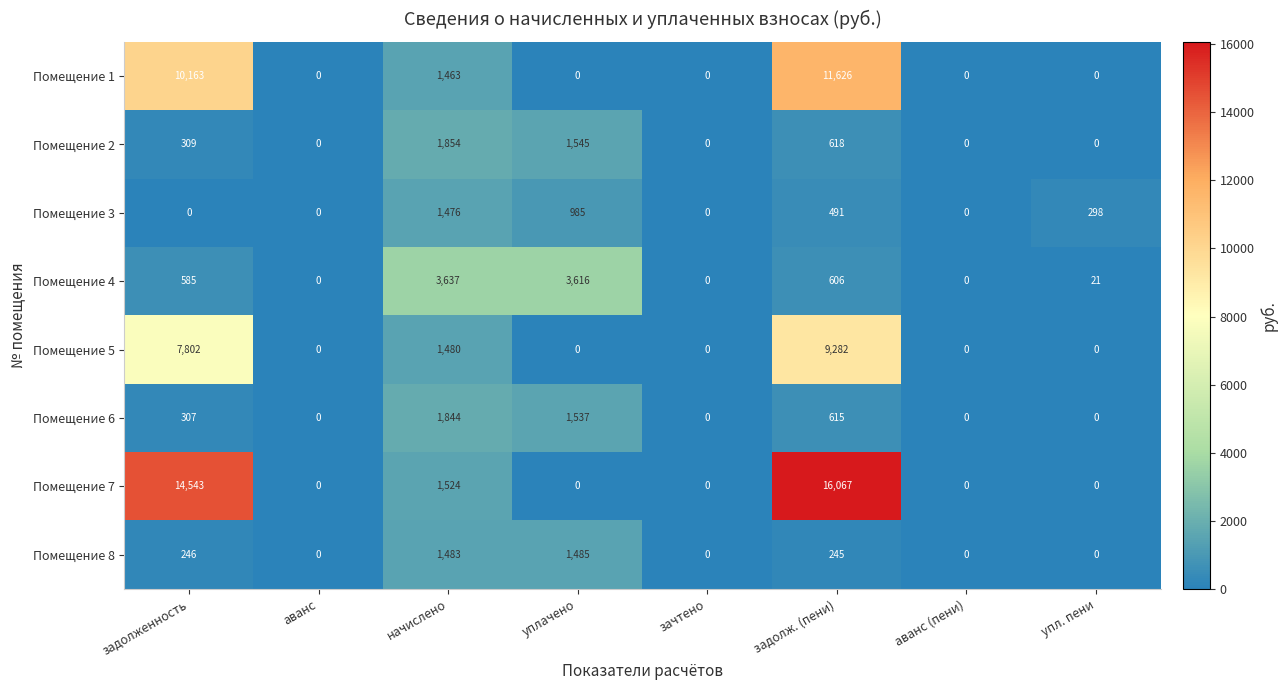

At which label does Помещение 8 first exceed 245?

задолженность